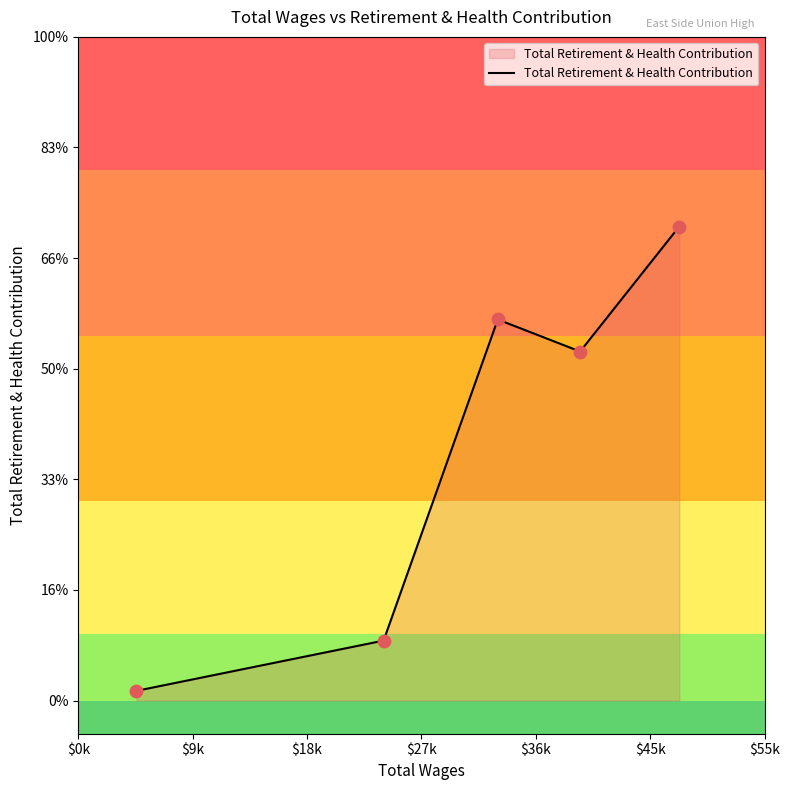

Approximately how many times larger is the value at 33618.0 compared to 40217.0?

1.1